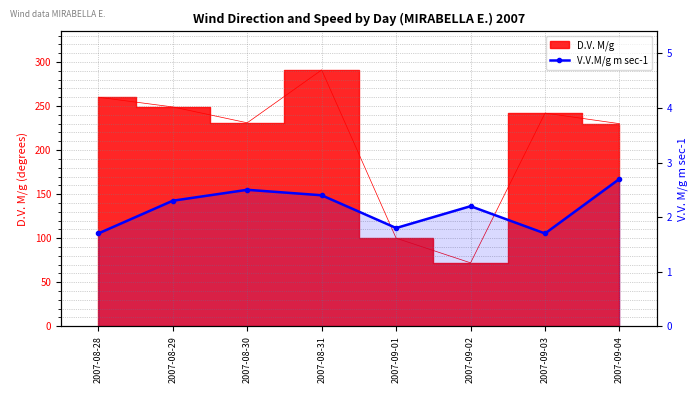

The chart shows a value of 2.4 at 2007-08-31. True or false?

True